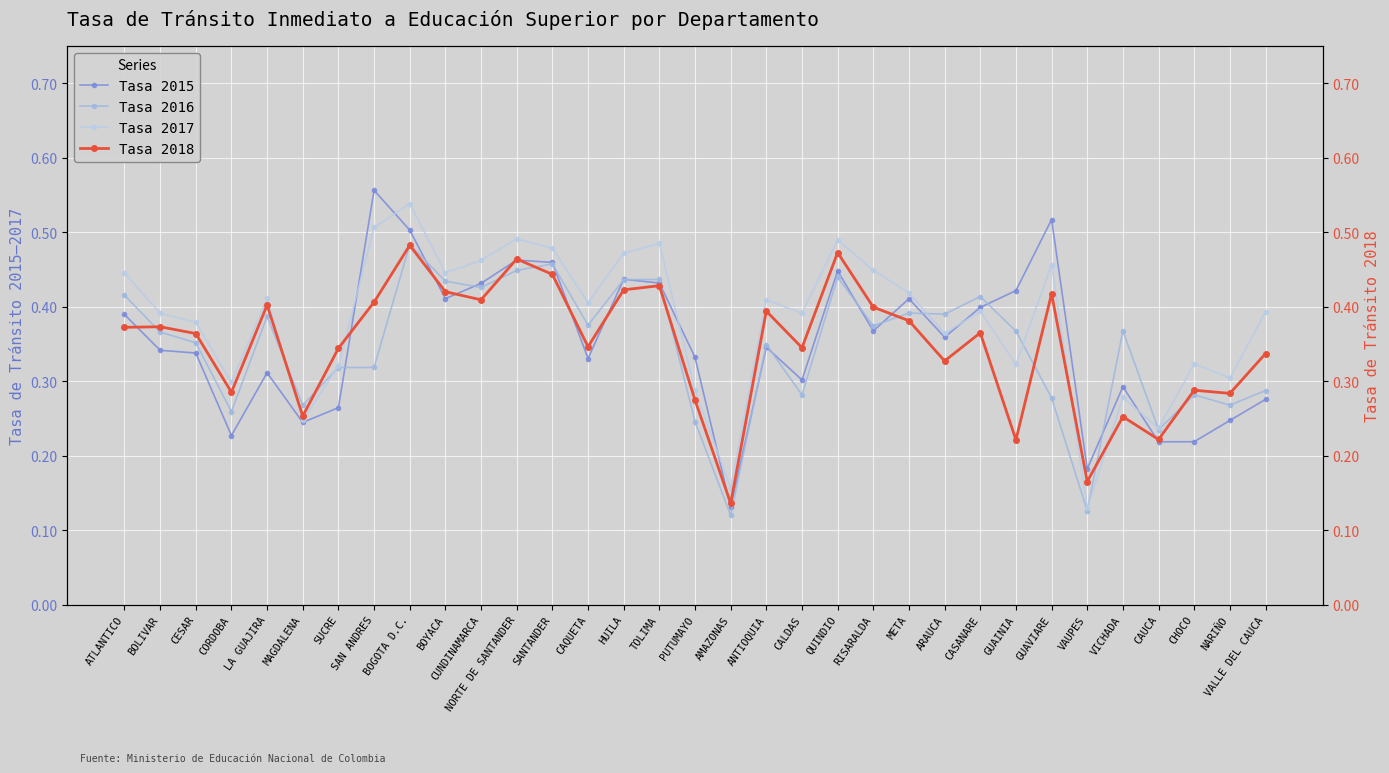

Which series has the largest total across all categories?

Tasa 2017